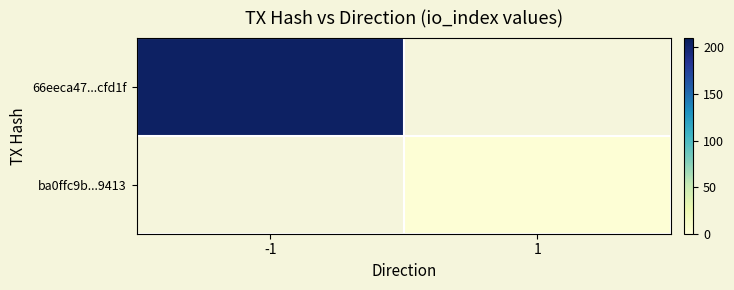

Which series has the widest spread of values?

66eeca47...cfd1f